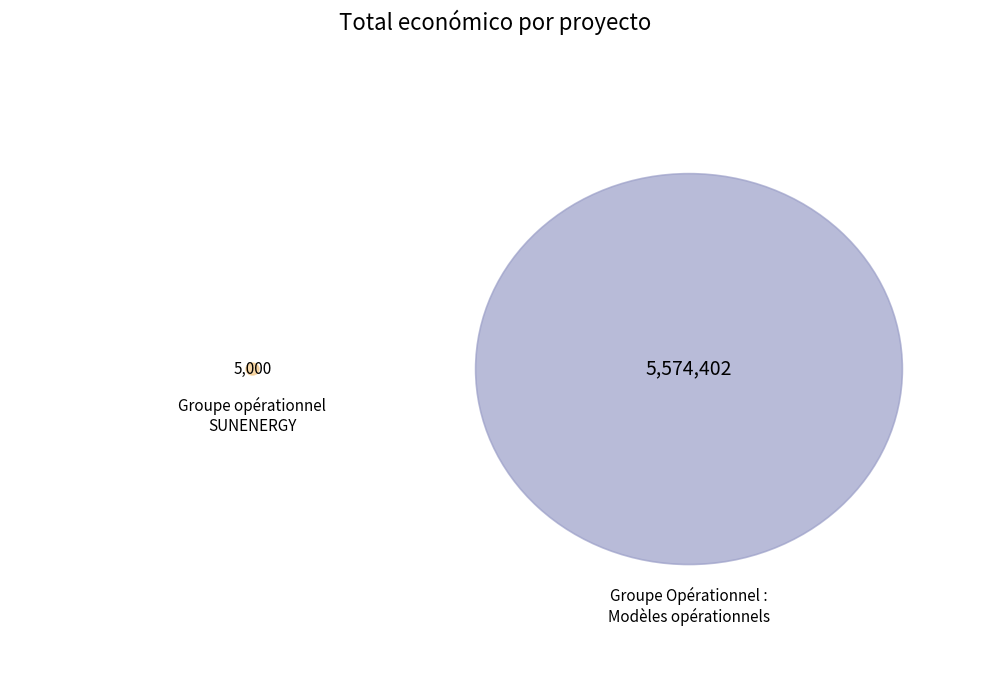

How much of the chart is everything except Groupe opérationnel SUNENERGY?

99.9%